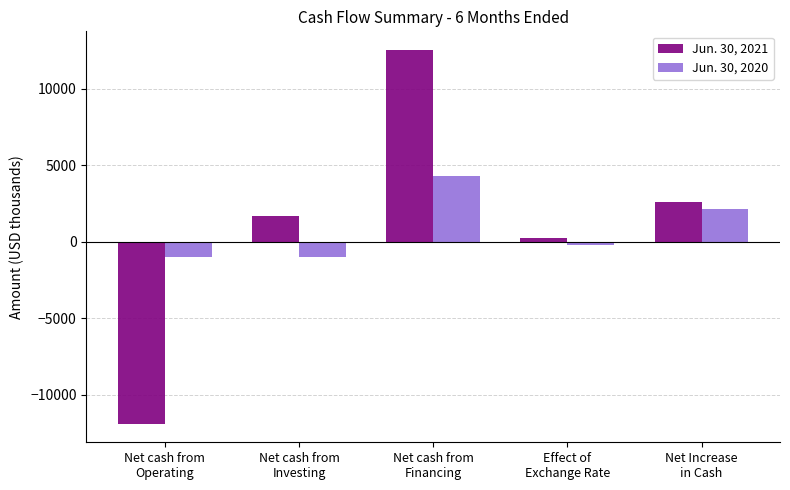

What is the total value across all series at Net cash from
Financing?

16851